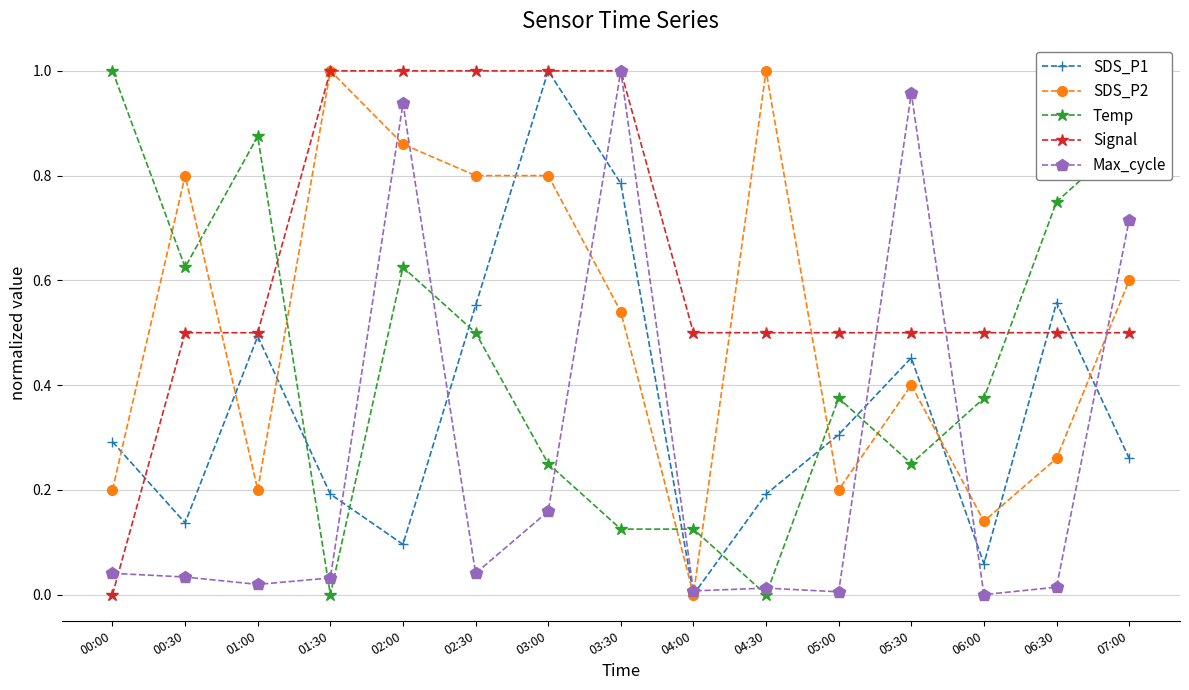

What is the label of the 10th point from the right?

02:30